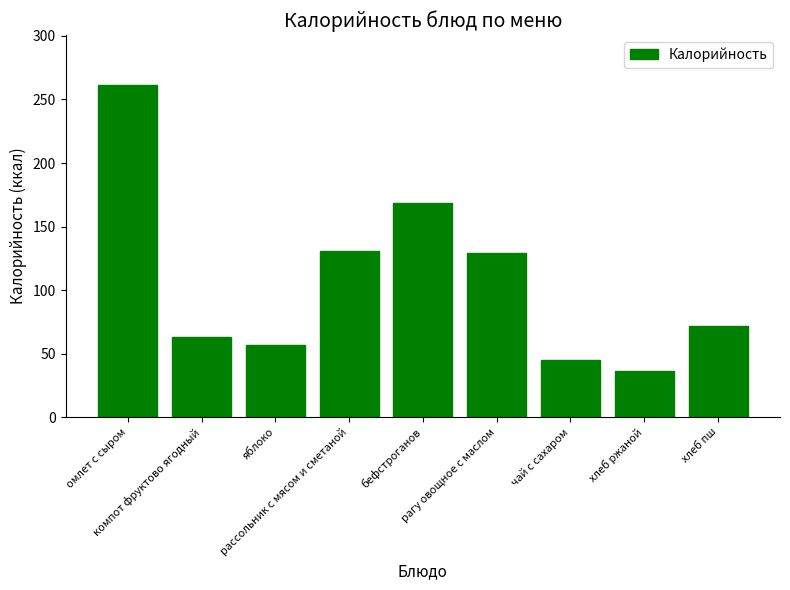

What is the value of the 3rd bar from the left?

57.0